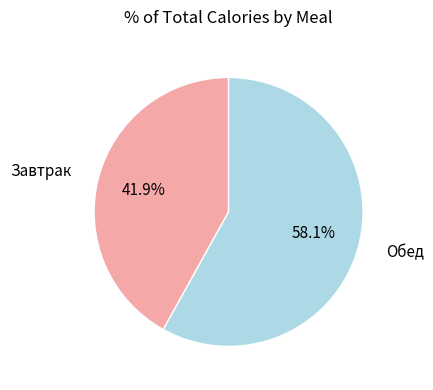

Is there a majority slice in this chart?

Yes